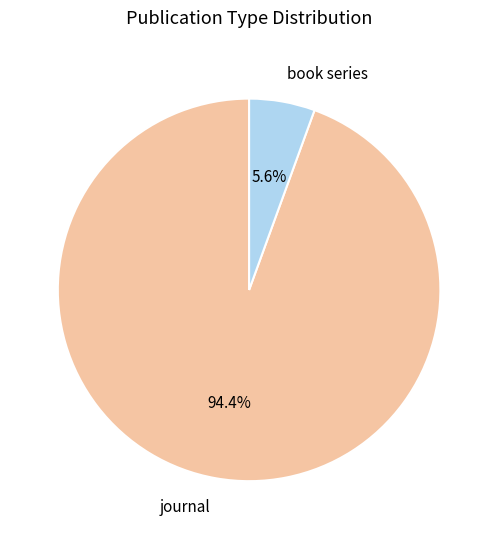

Which slice represents more than half of the pie?

journal